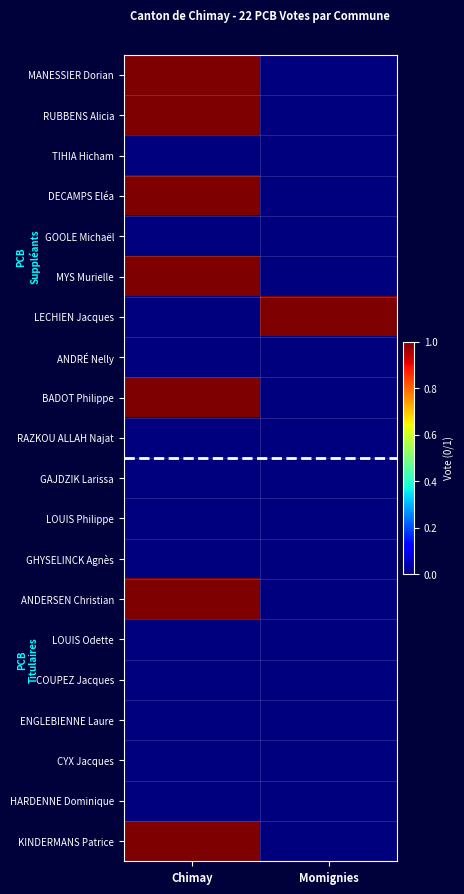

Which category has the highest value across all series?

Chimay